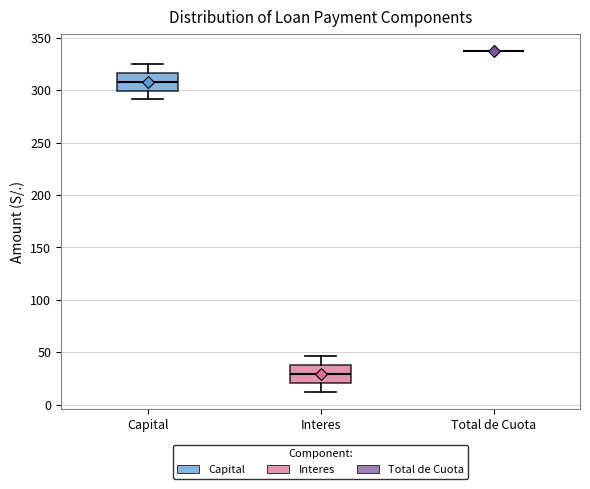

Where does the median line of the box for Interes sit on the y-axis? The values are not printed on the chart, so give them approximately, as read against the axis.

30